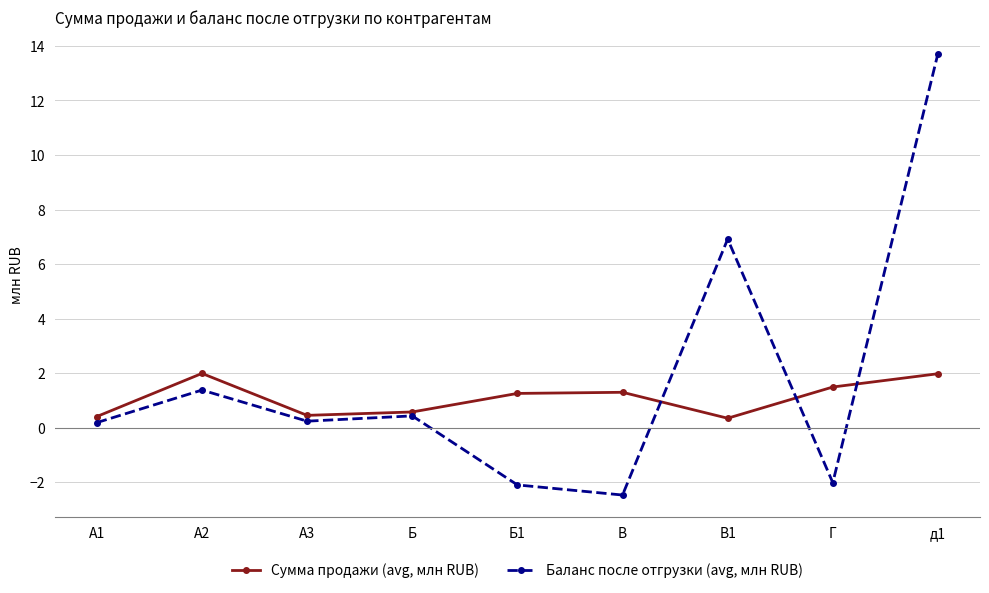

Read the Сумма продажи (avg, млн RUB) value at А2.

2.0